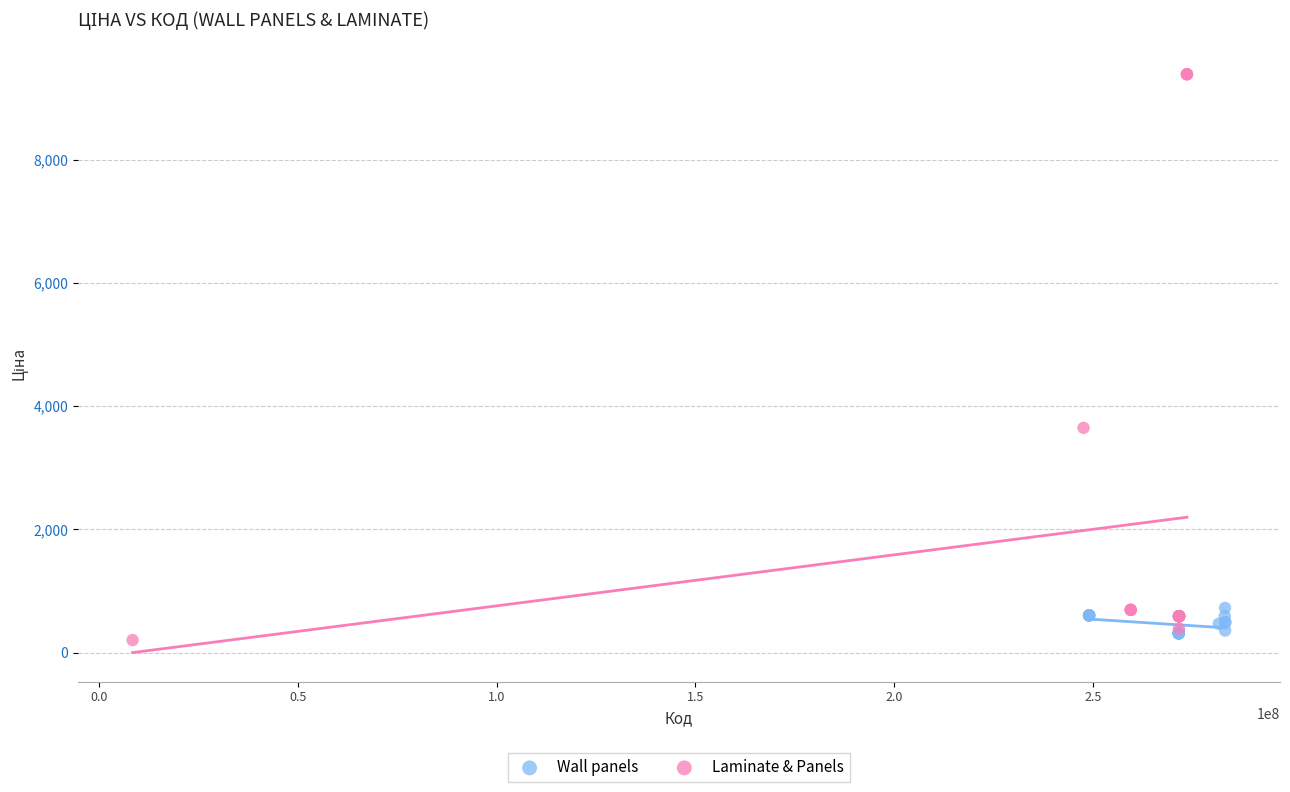

Which series reaches the maximum Y coordinate?

Laminate & Panels